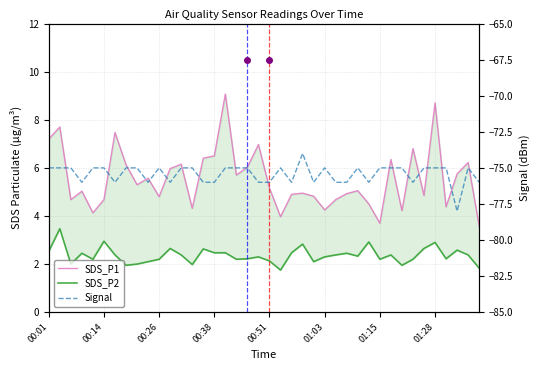

What are all the series names shown in the legend?

SDS_P1, SDS_P2, Signal